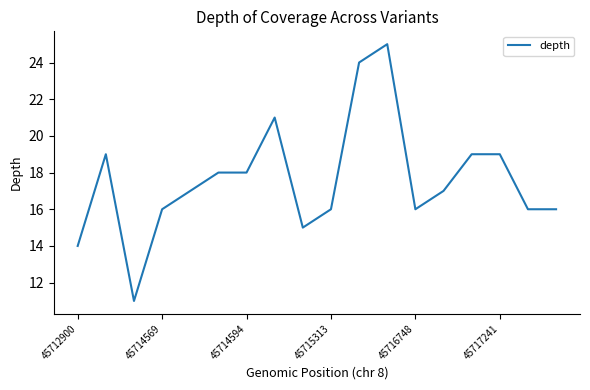

What is the difference between the maximum and minimum values?

14